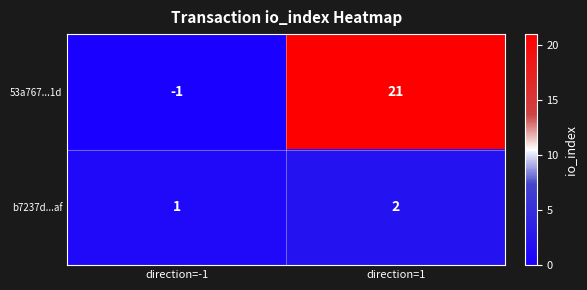

What is the spread (max minus min) of values at direction=1?

19